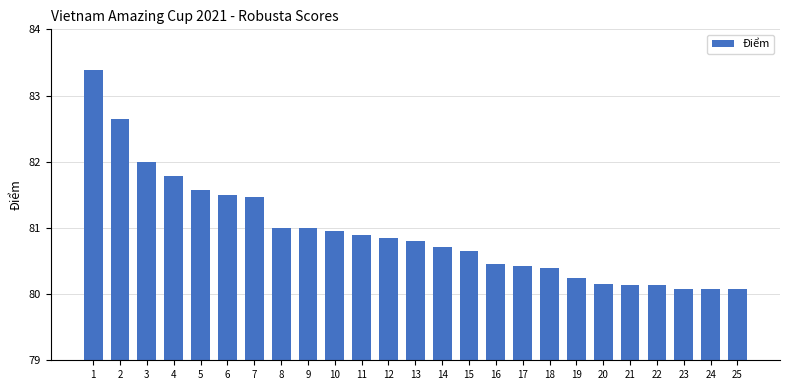

What is the value of the 3rd bar from the left?

82.0